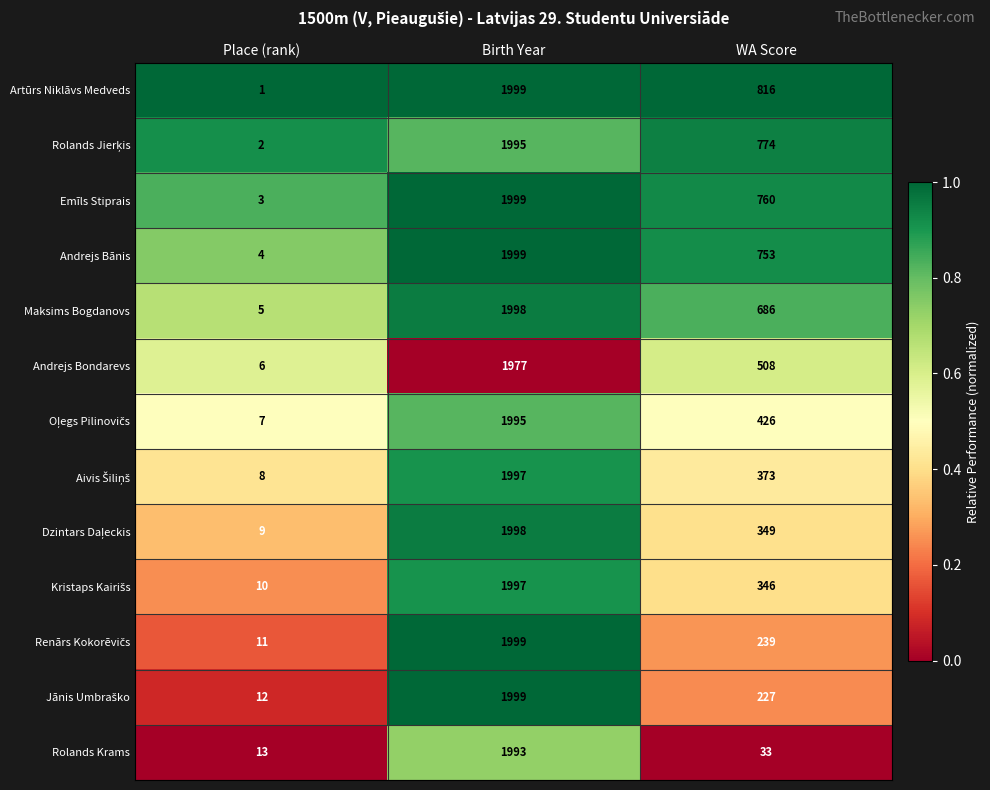

What is the total value across all series at Place (rank)?

91